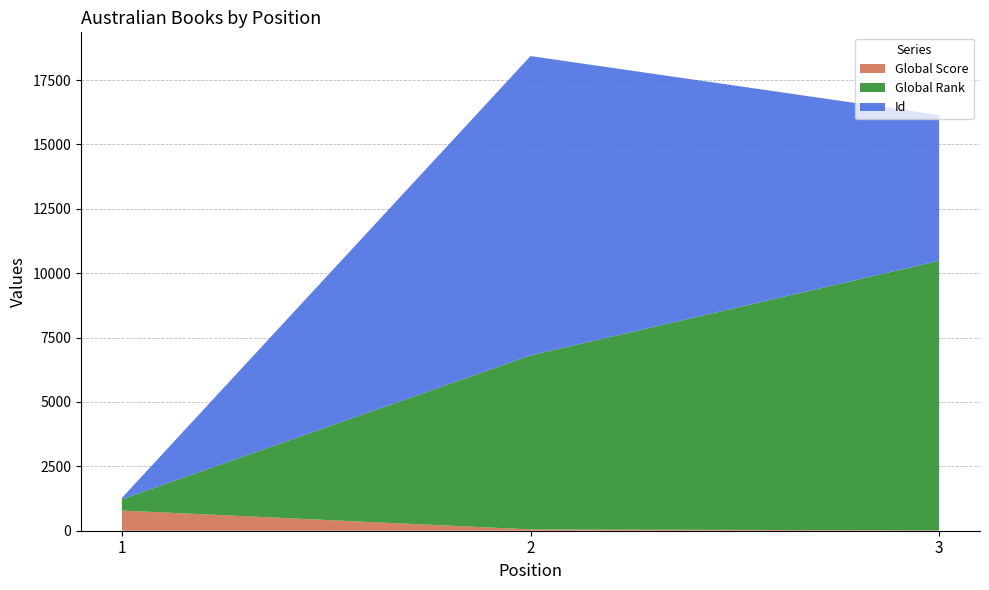

Reading right to left, what are all the values shown in this chart?

Global Score: 3=14	2=51	1=784
Global Rank: 3=10468	2=6756	1=436
Id: 3=5659	2=11625	1=55